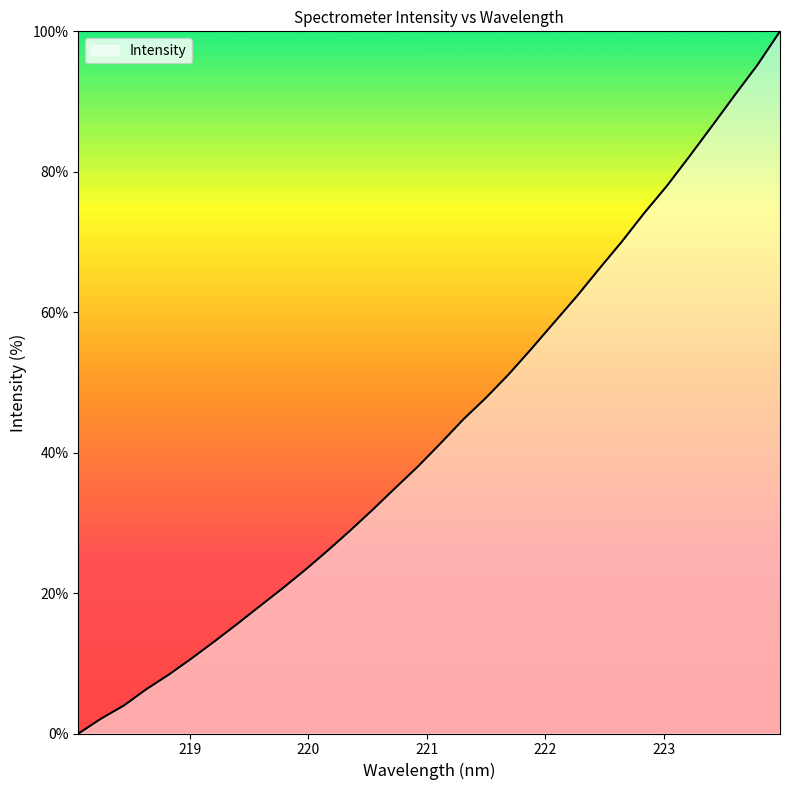

What is the difference between the maximum and second lowest values?

97.9